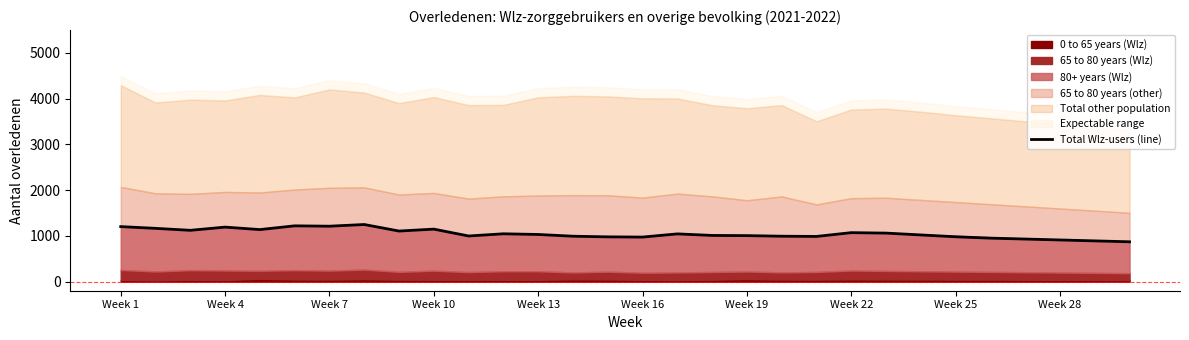

At which category does the chart reach its minimum across all series?

29